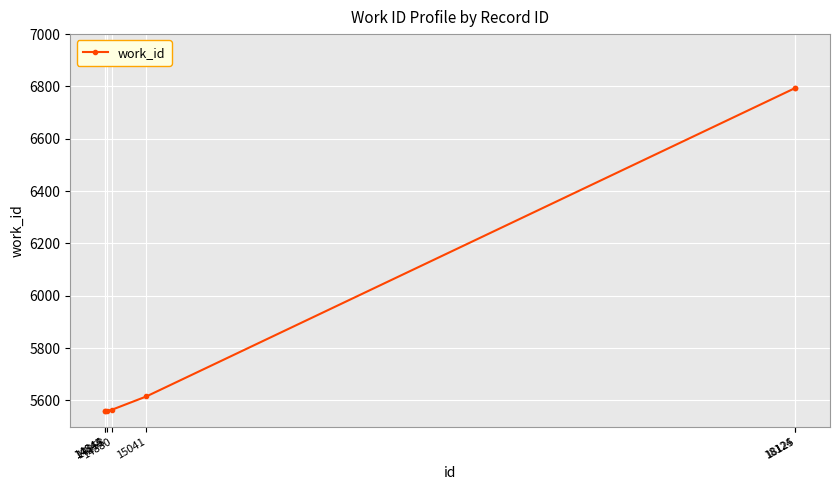

What is the difference between the second highest and second lowest values?

1236